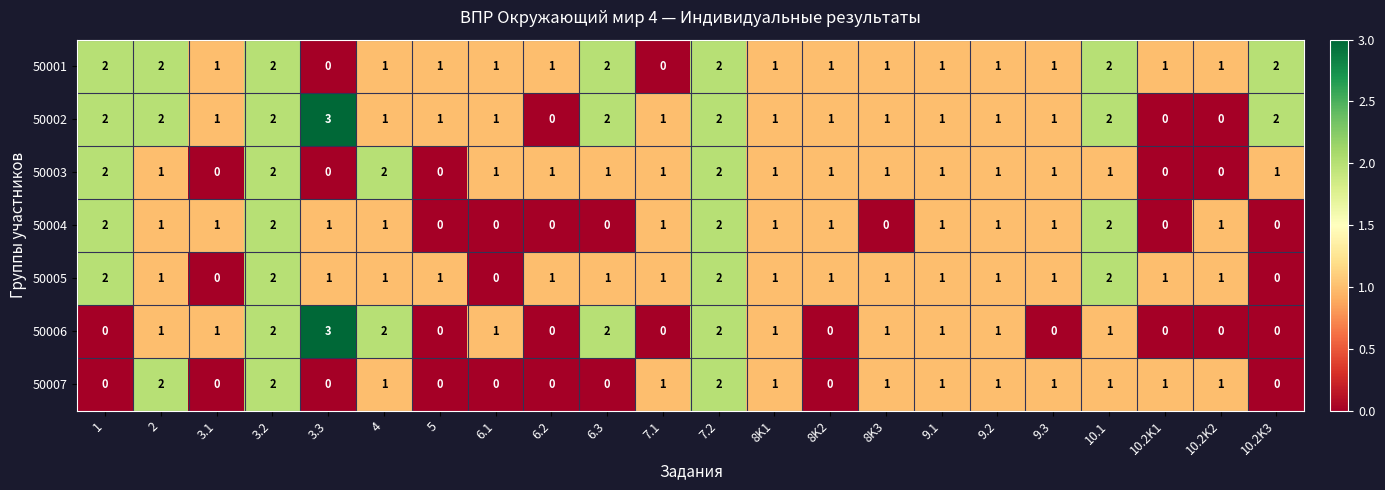

True or false: 50006 has a value of 4 at 3.3.

False